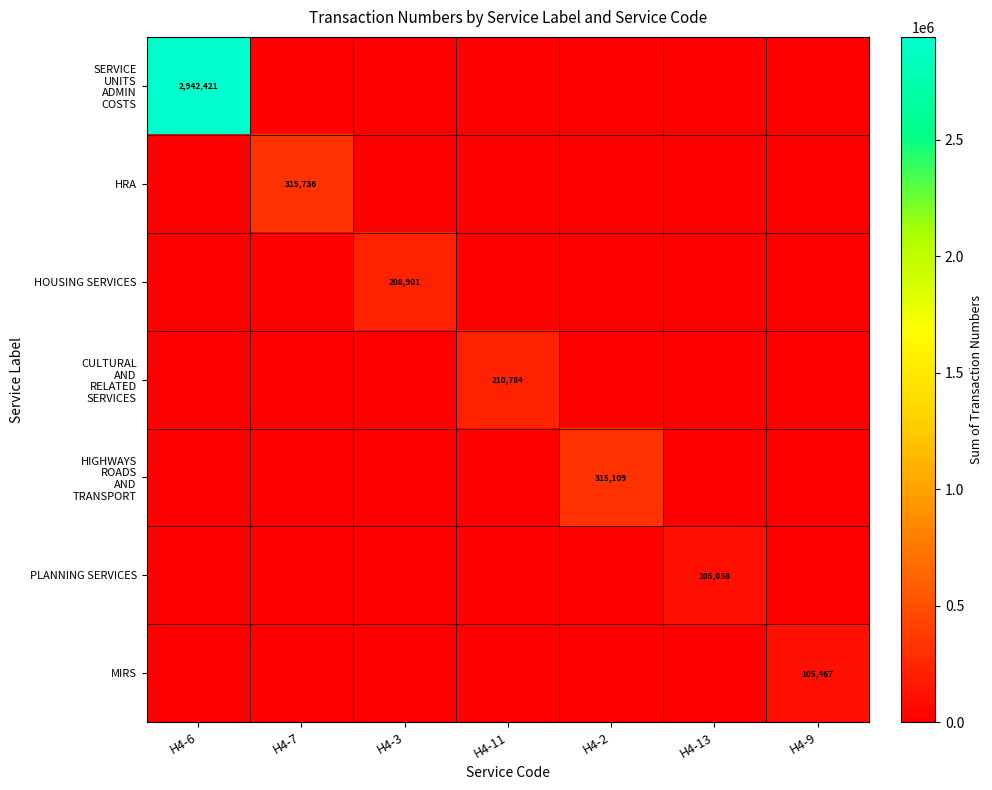

True or false: PLANNING SERVICES has a value of 105058 at H4-13.

True